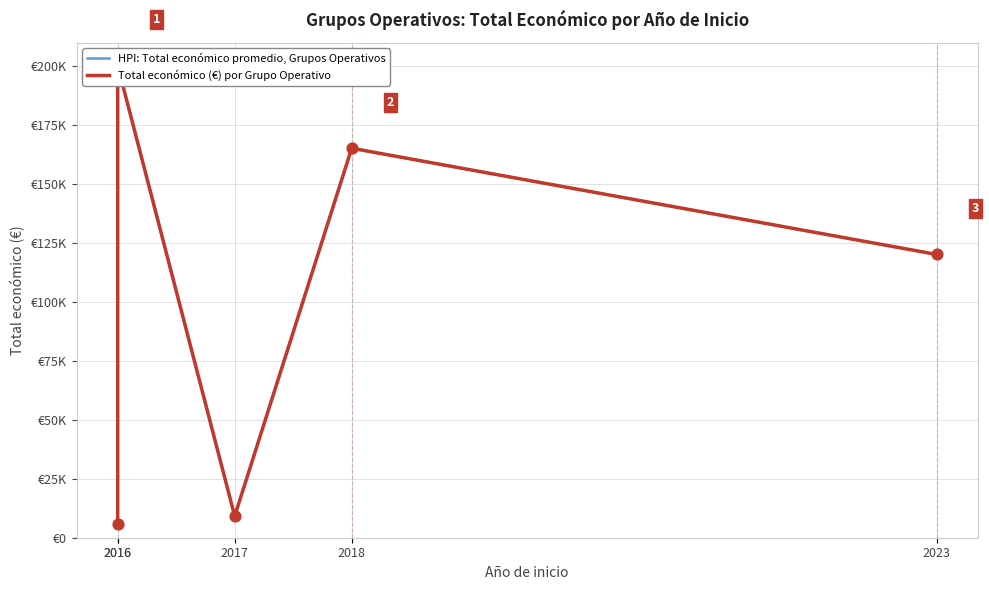

What are all the series names shown in the legend?

HPI: Total económico promedio, Grupos Operativos, Total económico (€) por Grupo Operativo